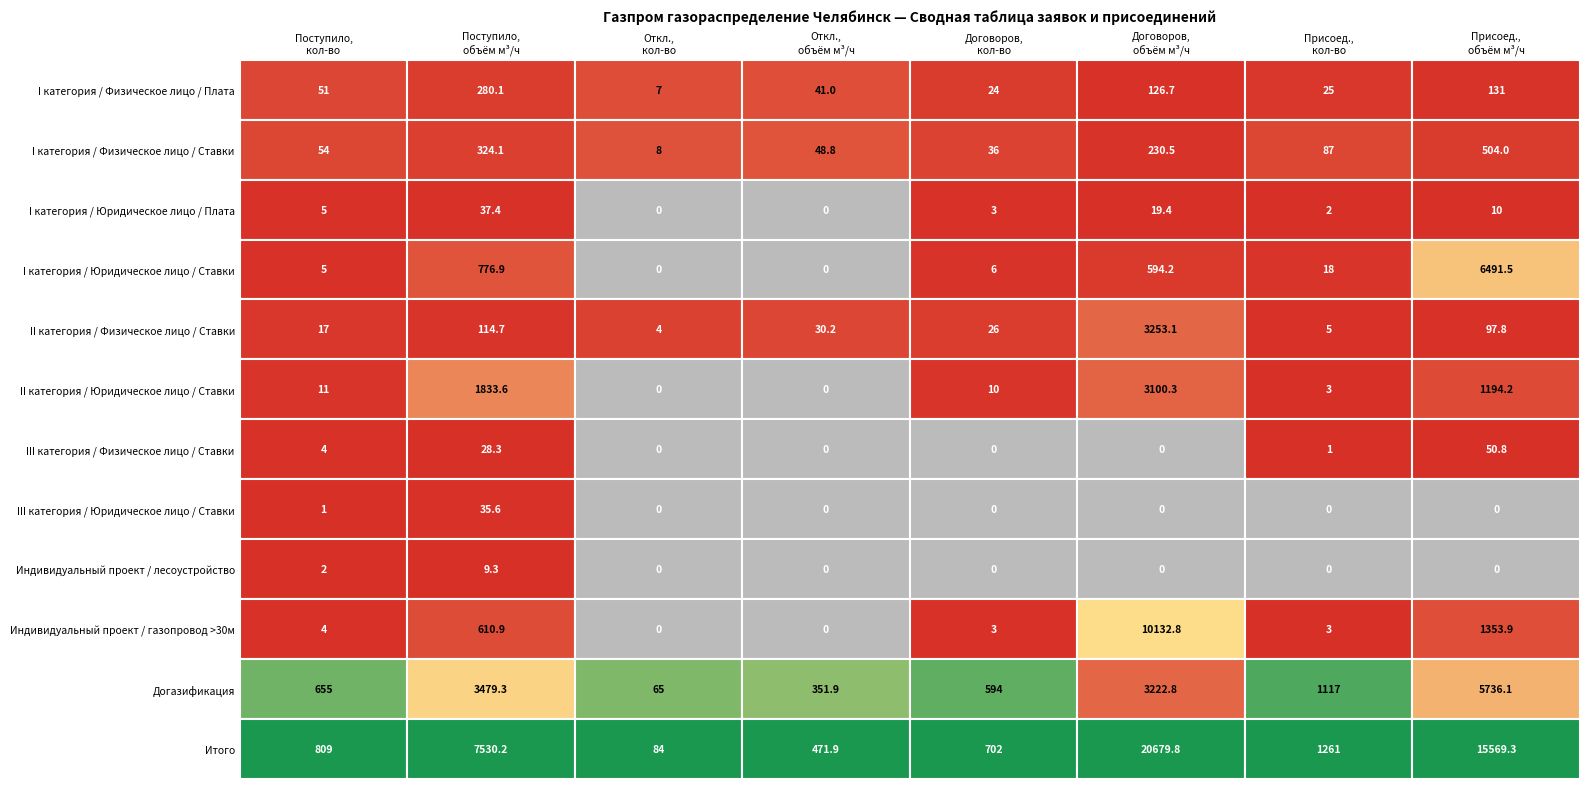

Reading left to right, list all the values displayed in this chart.

I категория / Физическое лицо / Плата: 0=51.0	1=280.1	2=7.0	3=41.0	4=24.0	5=126.7	6=25.0	7=131.0
I категория / Физическое лицо / Ставки: 0=54.0	1=324.1	2=8.0	3=48.8	4=36.0	5=230.5	6=87.0	7=504.0
I категория / Юридическое лицо / Плата: 0=5.0	1=37.4	2=0.0	3=0.0	4=3.0	5=19.4	6=2.0	7=10.0
I категория / Юридическое лицо / Ставки: 0=5.0	1=776.9	2=0.0	3=0.0	4=6.0	5=594.2	6=18.0	7=6491.5
II категория / Физическое лицо / Ставки: 0=17.0	1=114.7	2=4.0	3=30.2	4=26.0	5=3253.1	6=5.0	7=97.8
II категория / Юридическое лицо / Ставки: 0=11.0	1=1833.6	2=0.0	3=0.0	4=10.0	5=3100.3	6=3.0	7=1194.2
III категория / Физическое лицо / Ставки: 0=4.0	1=28.3	2=0.0	3=0.0	4=0.0	5=0.0	6=1.0	7=50.8
III категория / Юридическое лицо / Ставки: 0=1.0	1=35.6	2=0.0	3=0.0	4=0.0	5=0.0	6=0.0	7=0.0
Индивидуальный проект / лесоустройство: 0=2.0	1=9.3	2=0.0	3=0.0	4=0.0	5=0.0	6=0.0	7=0.0
Индивидуальный проект / газопровод >30м: 0=4.0	1=610.9	2=0.0	3=0.0	4=3.0	5=10132.8	6=3.0	7=1353.9
Догазификация: 0=655.0	1=3479.3	2=65.0	3=351.9	4=594.0	5=3222.8	6=1117.0	7=5736.1
Итого: 0=809.0	1=7530.2	2=84.0	3=471.9	4=702.0	5=20679.8	6=1261.0	7=15569.3